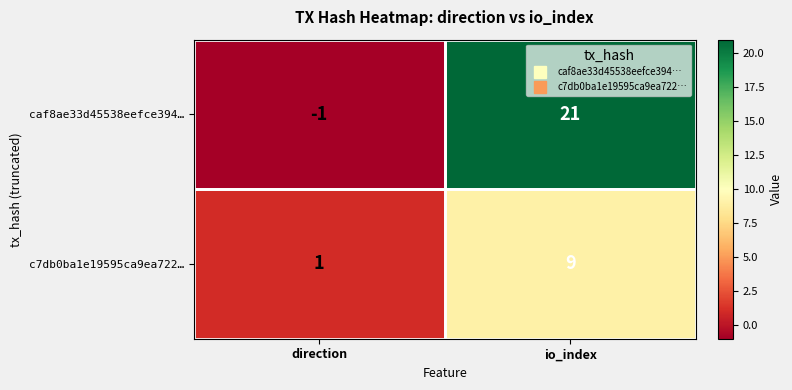

At which category does the chart reach its peak across all series?

io_index